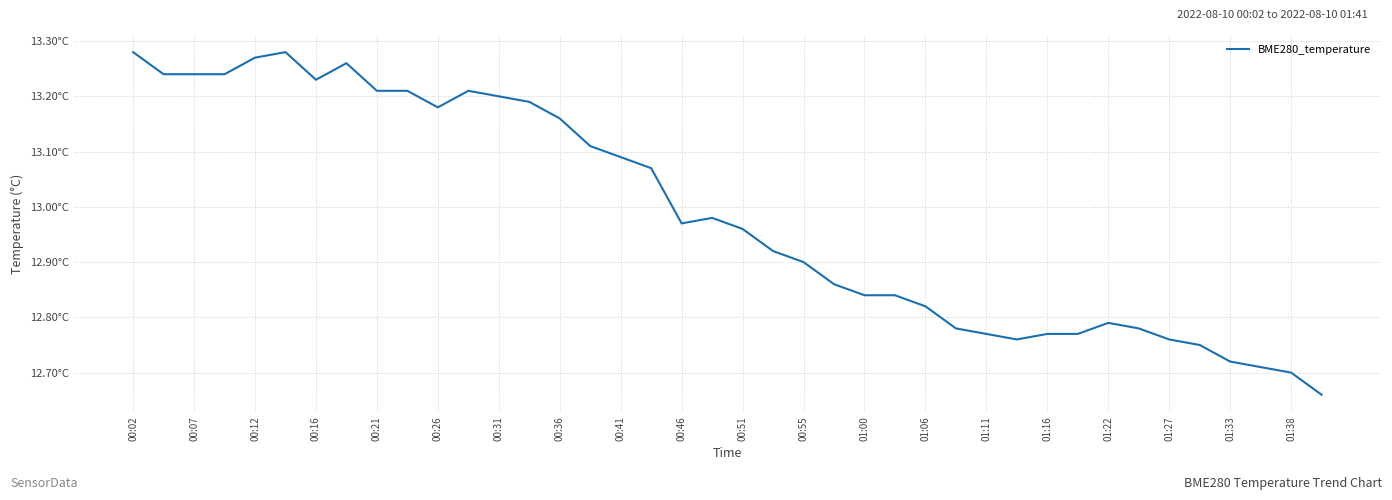

At which category does the chart reach its minimum across all series?

39